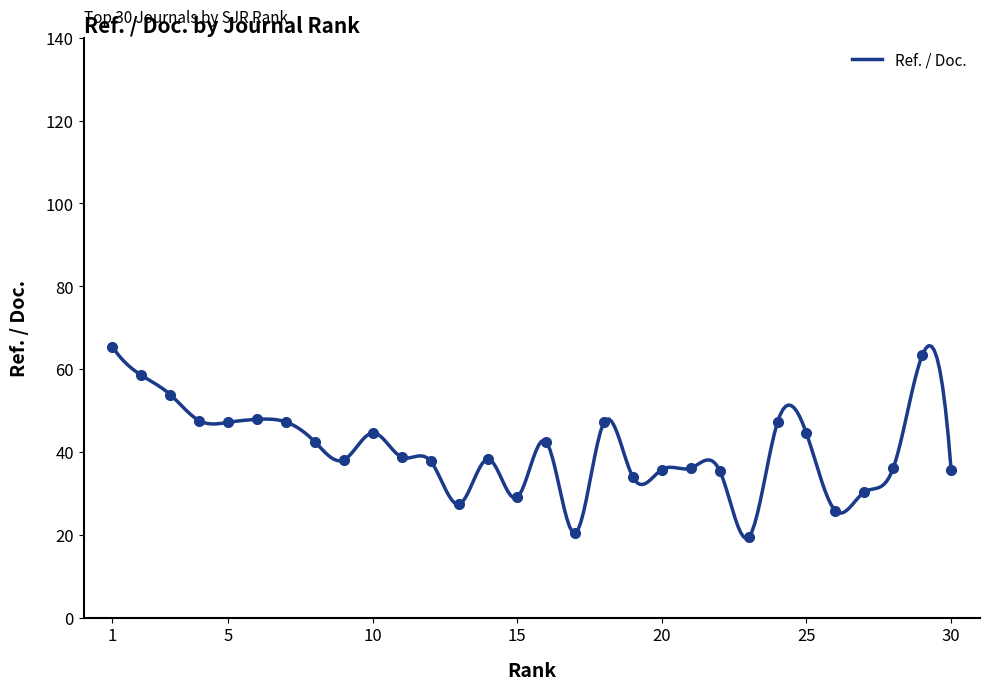

How many values exceed 38?

17